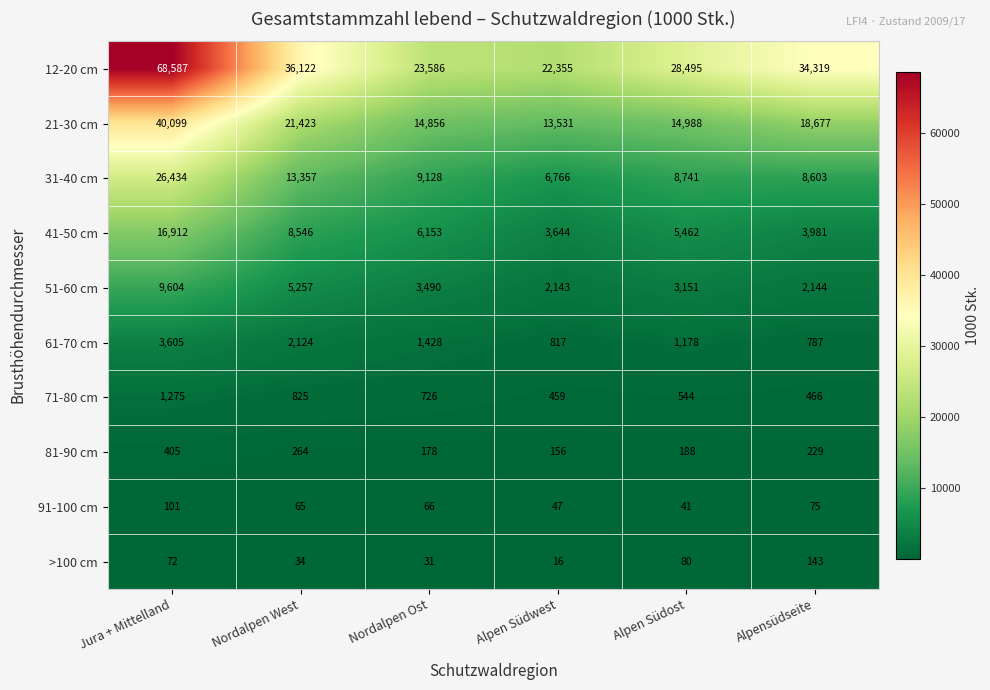

Count the number of categories in the chart.

6